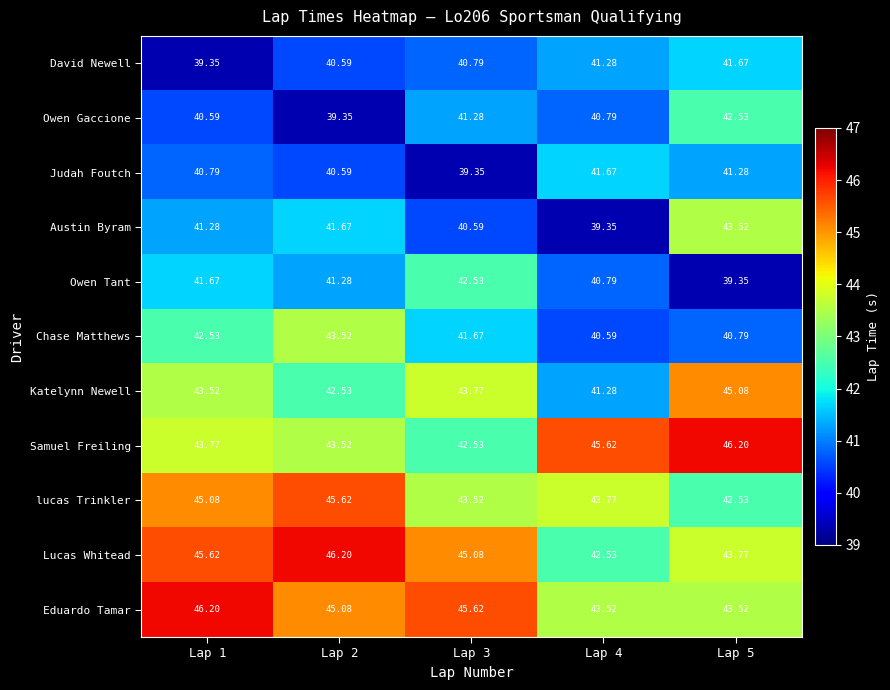

Which series has the largest range (max minus min)?

Austin Byram